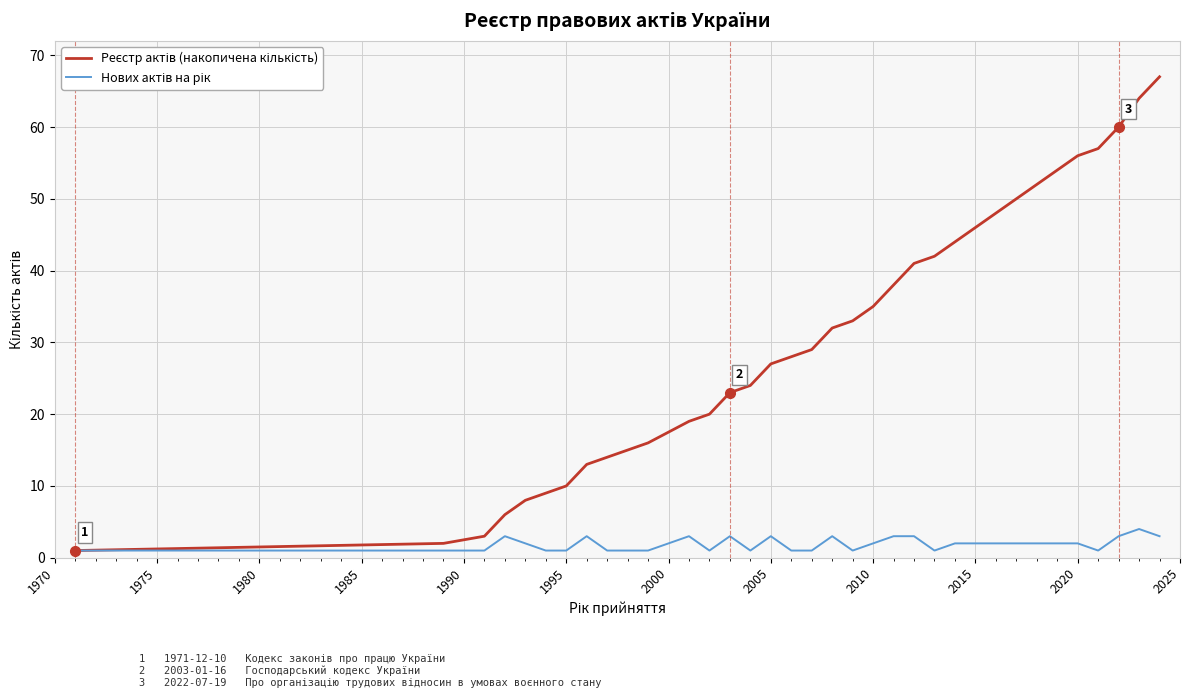

Rank the series by their maximum value, from lowest to highest.

Нових актів на рік, Реєстр актів (накопичена кількість)